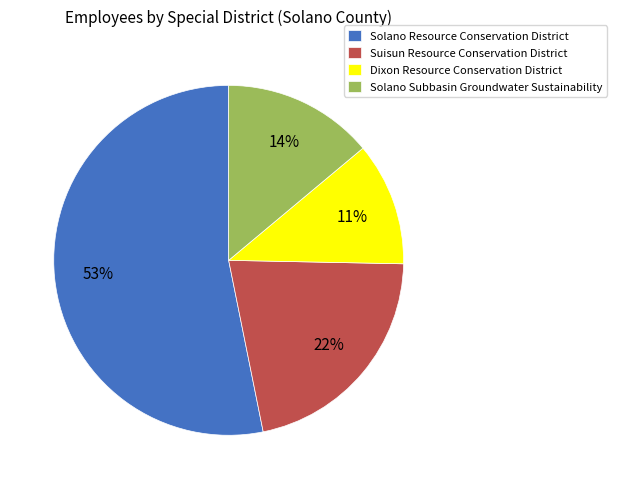

To the nearest percent, what is the difference between the largest and smallest slice percentages?

42%